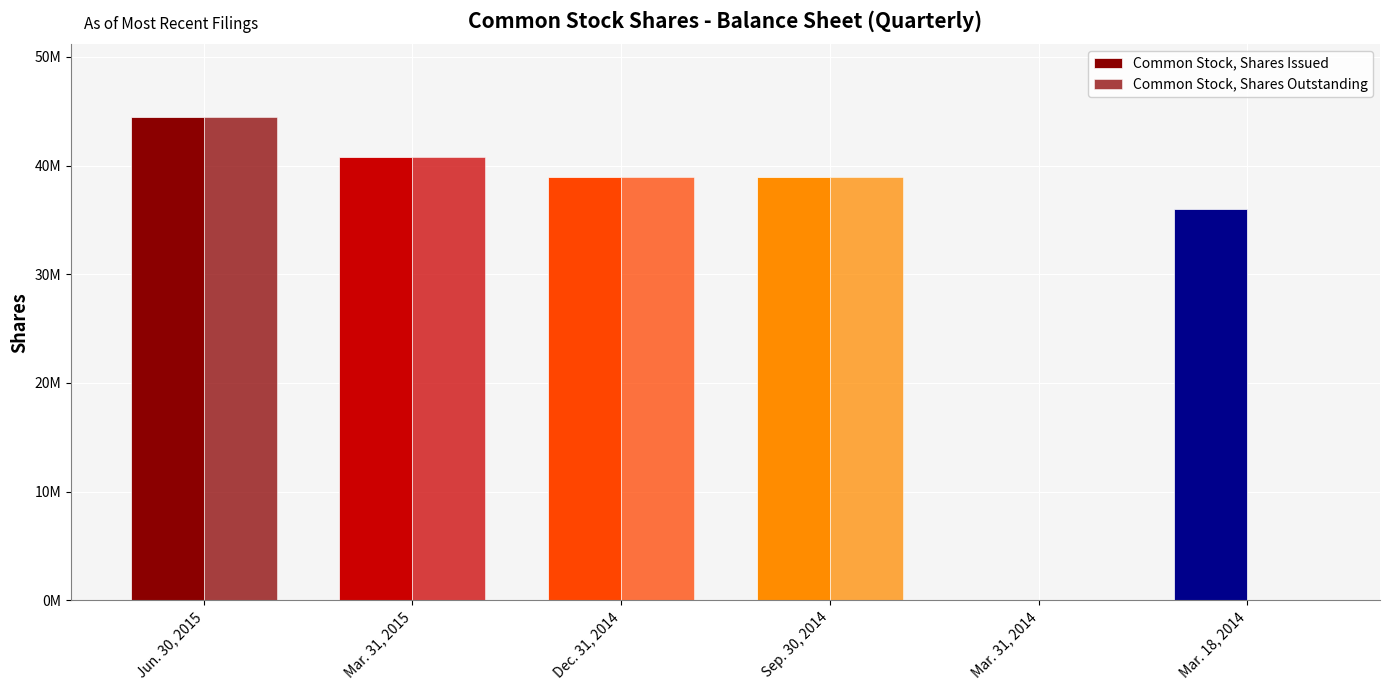

Rank the categories by Common Stock, Shares Outstanding value from lowest to highest.

Mar. 31, 2014, Mar. 18, 2014, Dec. 31, 2014, Sep. 30, 2014, Mar. 31, 2015, Jun. 30, 2015